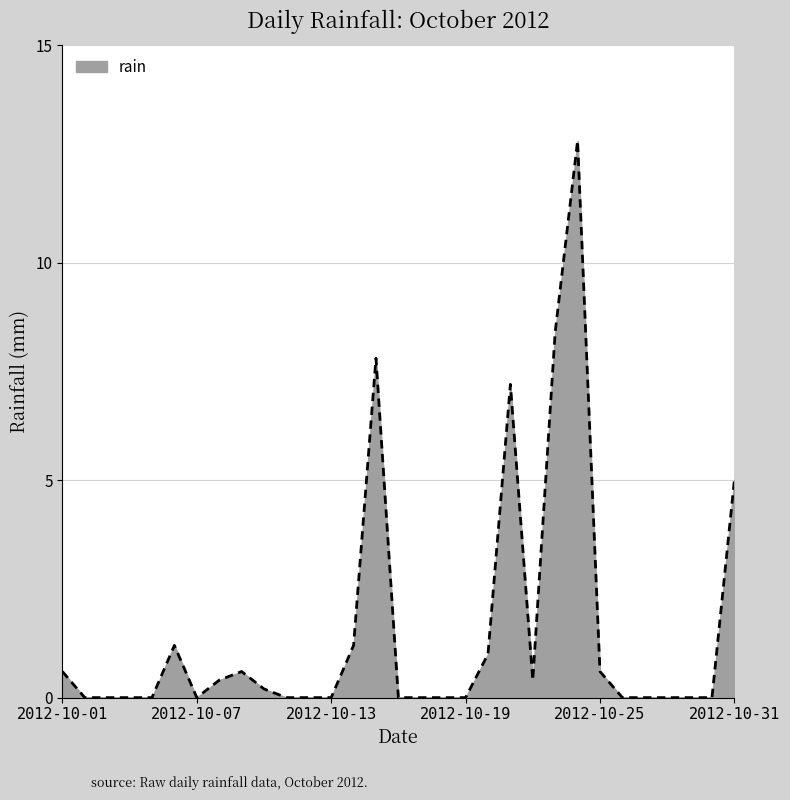

What is the average value?

1.5